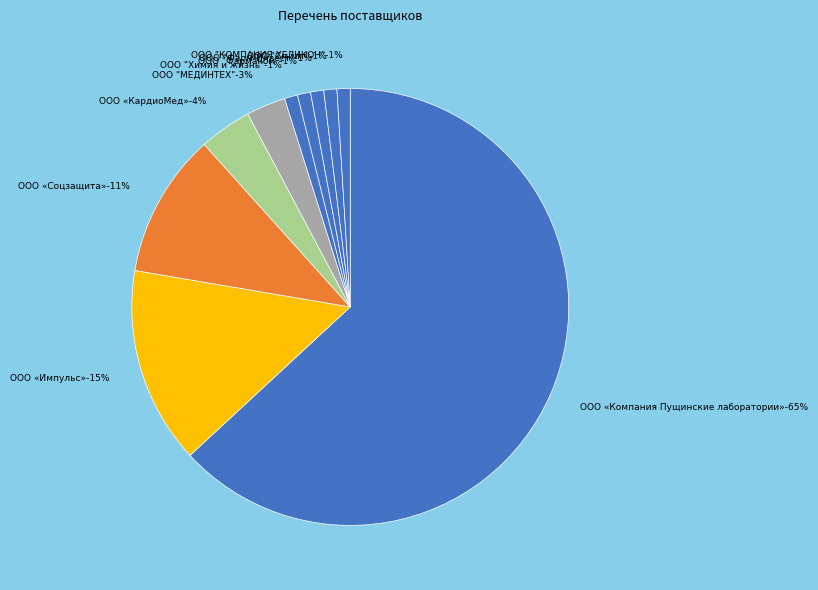

Is it true that ООО «КардиоМед» is 15% of the pie?

False